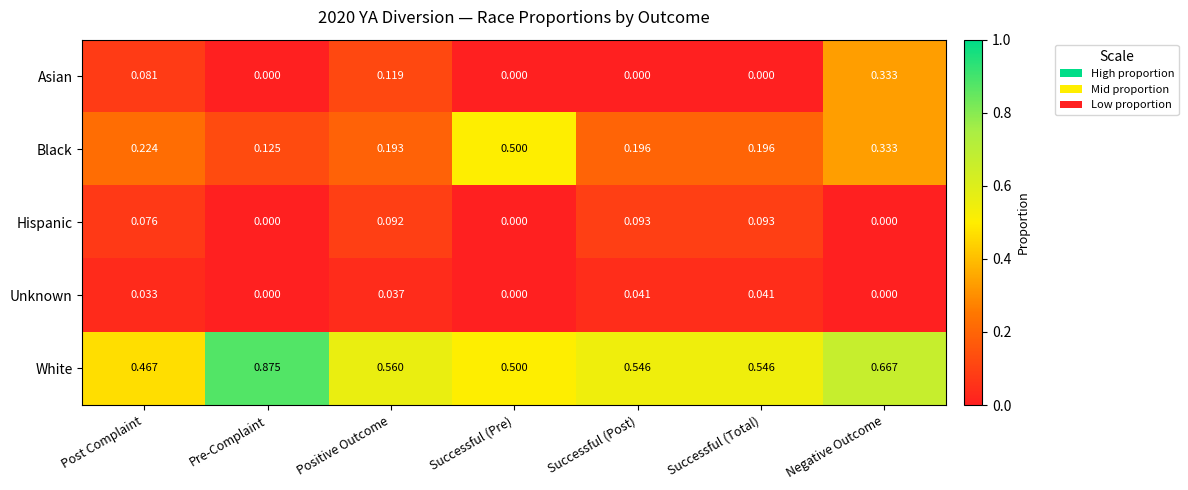

Which series changed the most between Pre-Complaint and Negative Outcome?

Asian